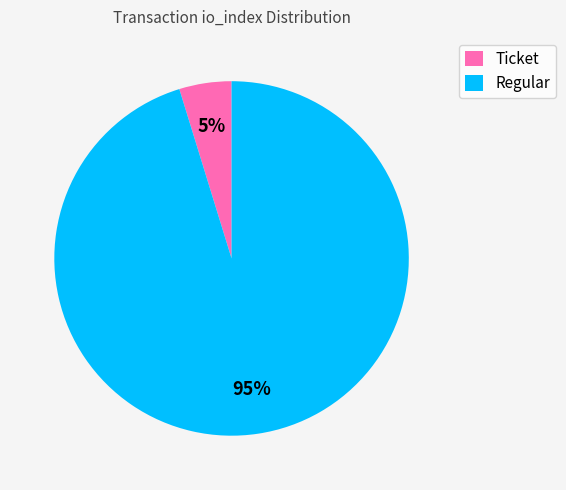

Rank the categories by value from lowest to highest.

Ticket, Regular